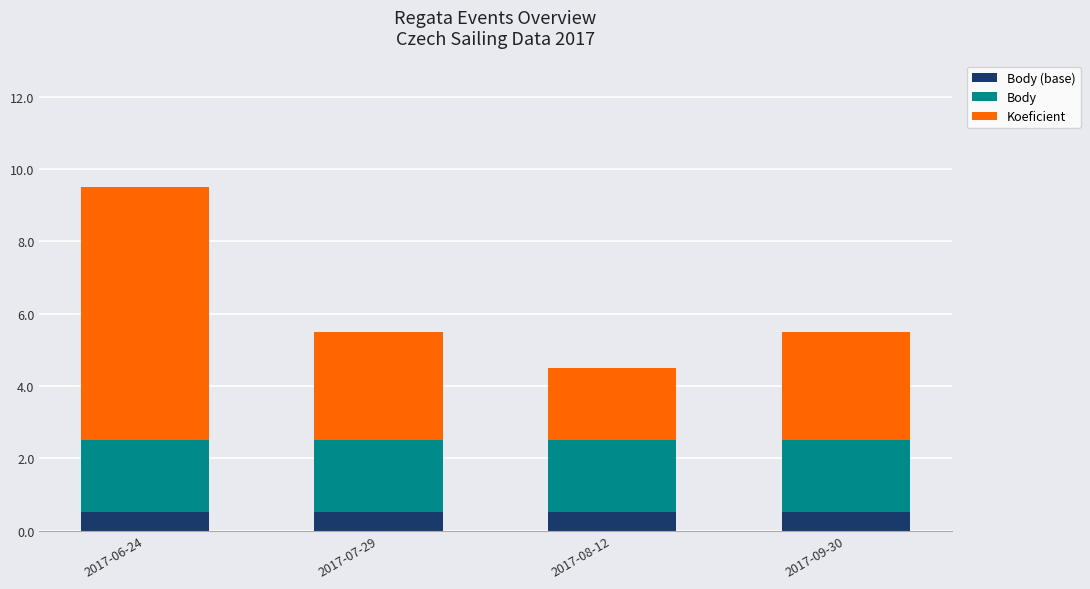

What is the total value across all series at 2017-09-30?

5.5